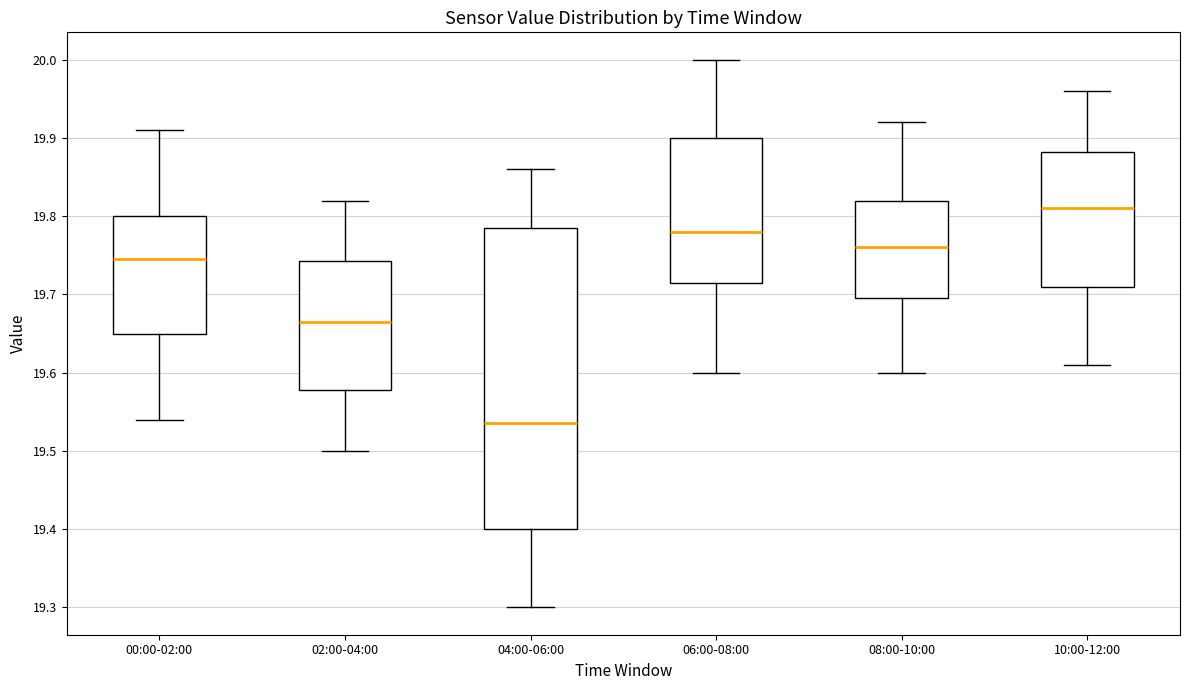

Reading left to right, transcribe this box plot: for each box, give where its median line is, the range the box spans, and where its two whiskers end, as read against the y-axis. The values are not printed on the chart, so give them approximately, as read against the axis.

00:00-02:00: median 19.75, box 19.65 to 19.80, whiskers 19.54 to 19.91
02:00-04:00: median 19.67, box 19.58 to 19.74, whiskers 19.50 to 19.82
04:00-06:00: median 19.54, box 19.40 to 19.79, whiskers 19.30 to 19.86
06:00-08:00: median 19.78, box 19.72 to 19.90, whiskers 19.60 to 20.00
08:00-10:00: median 19.76, box 19.70 to 19.82, whiskers 19.60 to 19.92
10:00-12:00: median 19.81, box 19.71 to 19.88, whiskers 19.61 to 19.96